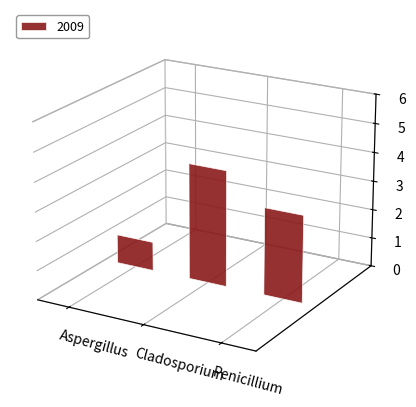

Rank the categories by value from lowest to highest.

Aspergillus, Penicillium, Cladosporium